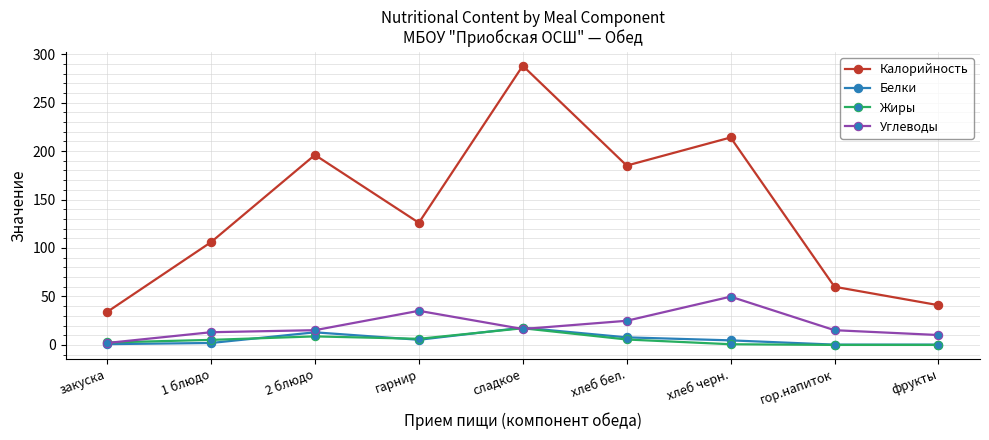

At which label does Жиры first exceed 5?

1 блюдо